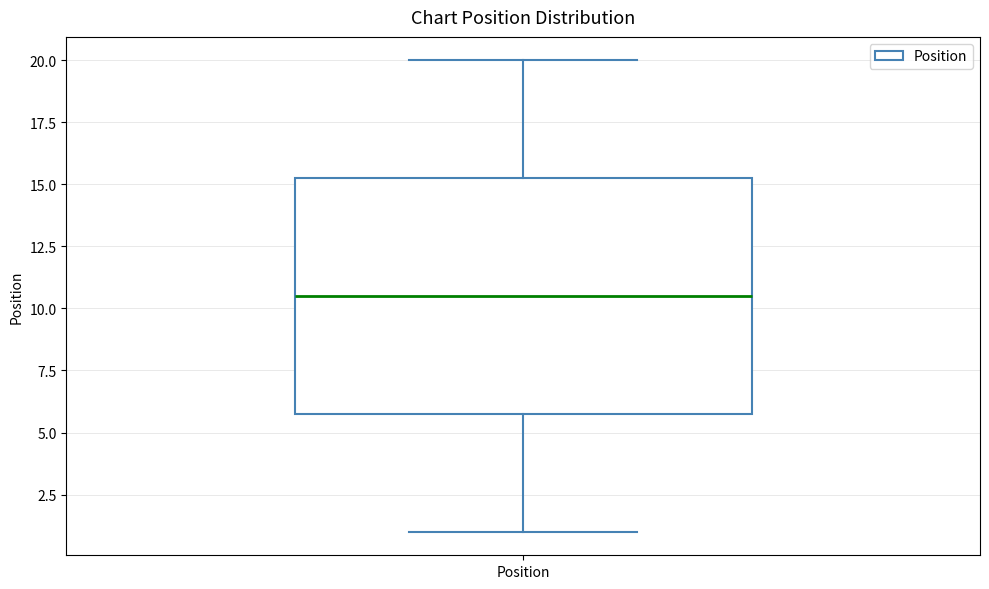

Read this box plot against the y-axis: the position of the median line, the range covered by the box, and the ends of both whiskers. The values are not printed on the chart, so give them approximately, as read against the axis.

median 10.5, box 6.0 to 15.5, whiskers 1.0 to 20.0